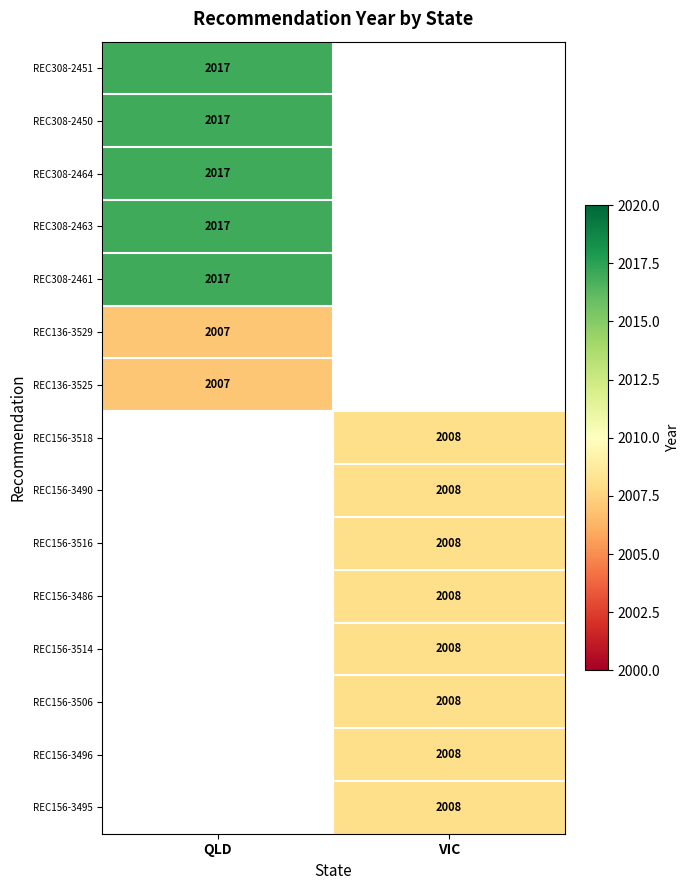

Which category has the lowest value across all series?

QLD